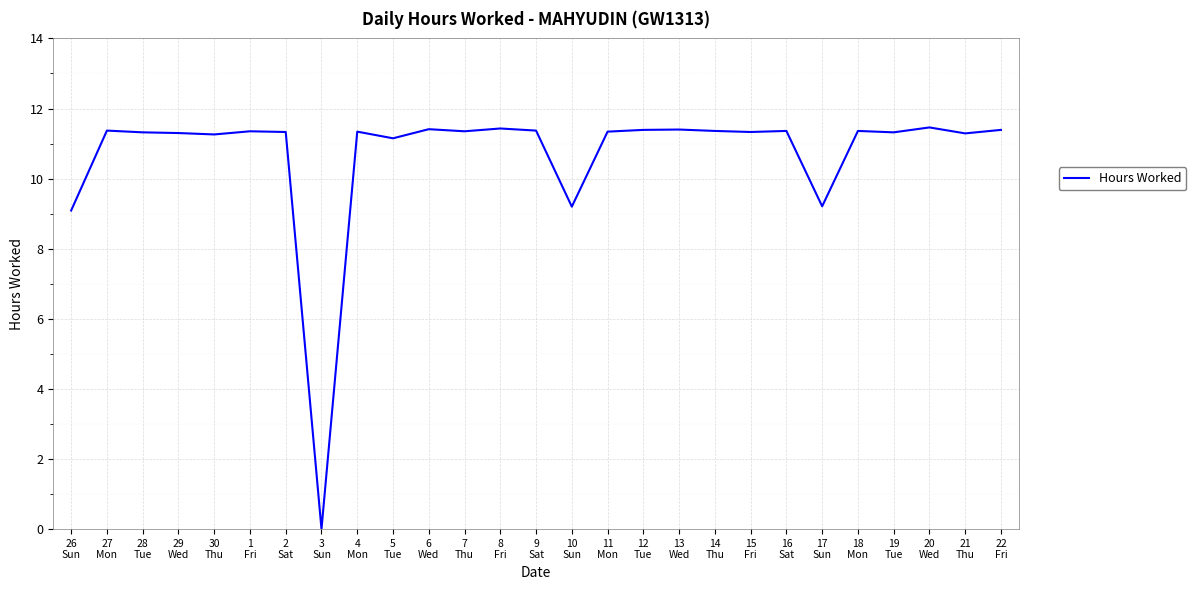

The value at 20
Wed is 18.5. True or false?

False